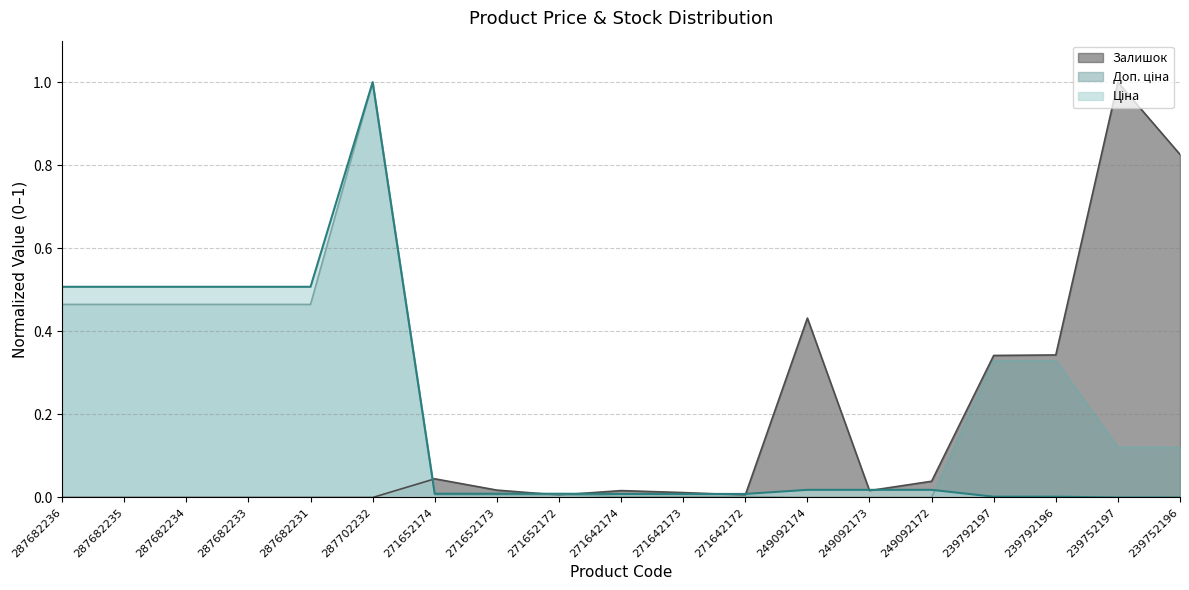

Is the value of Залишок at 249092173 greater than the value of Доп. ціна at 287682234?

No